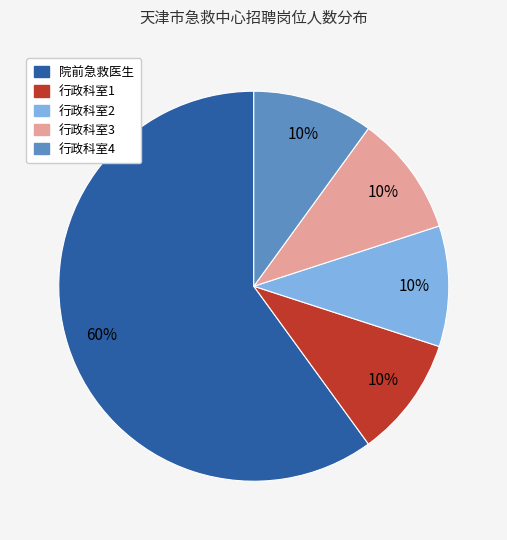

Is there any slice that represents more than half of the pie?

Yes